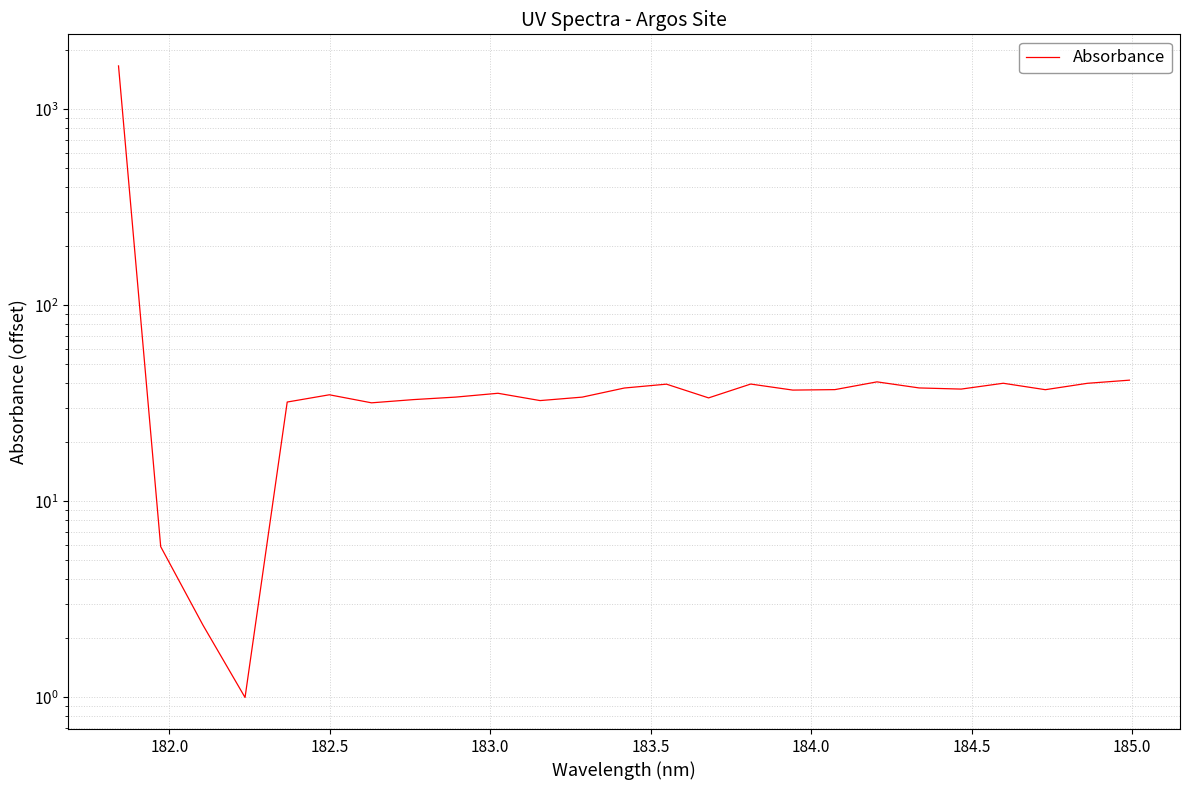

What is the value of the 2nd point from the left?

5.9